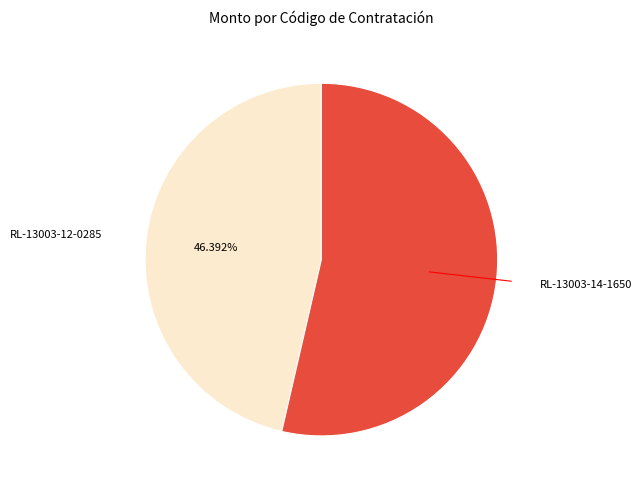

Is there a majority slice in this chart?

Yes